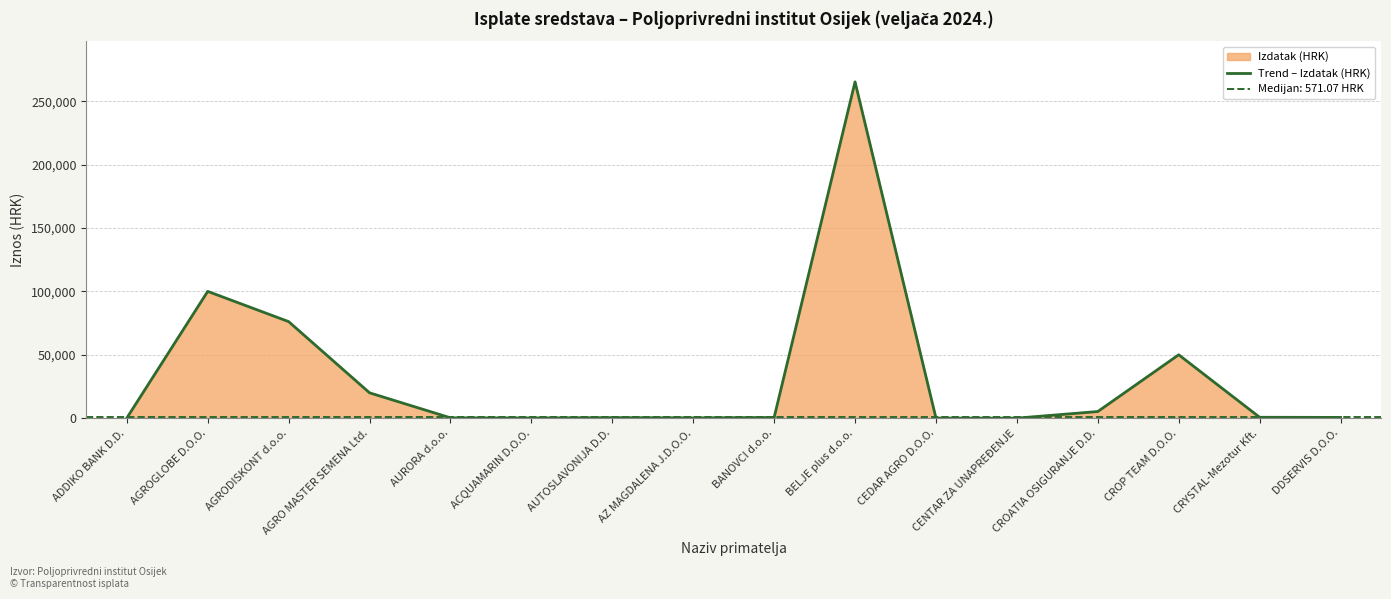

Rank the categories by value from lowest to highest.

CENTAR ZA UNAPREĐENJE, CEDAR AGRO D.O.O., ADDIKO BANK D.D., ACQUAMARIN D.O.O., AZ MAGDALENA J.D.O.O., AURORA d.o.o., AUTOSLAVONIJA D.D., BANOVCI d.o.o., DDSERVIS D.O.O., CRYSTAL-Mezotur Kft., CROATIA OSIGURANJE D.D., AGRO MASTER SEMENA Ltd., CROP TEAM D.O.O., AGRODISKONT d.o.o., AGROGLOBE D.O.O., BELJE plus d.o.o.